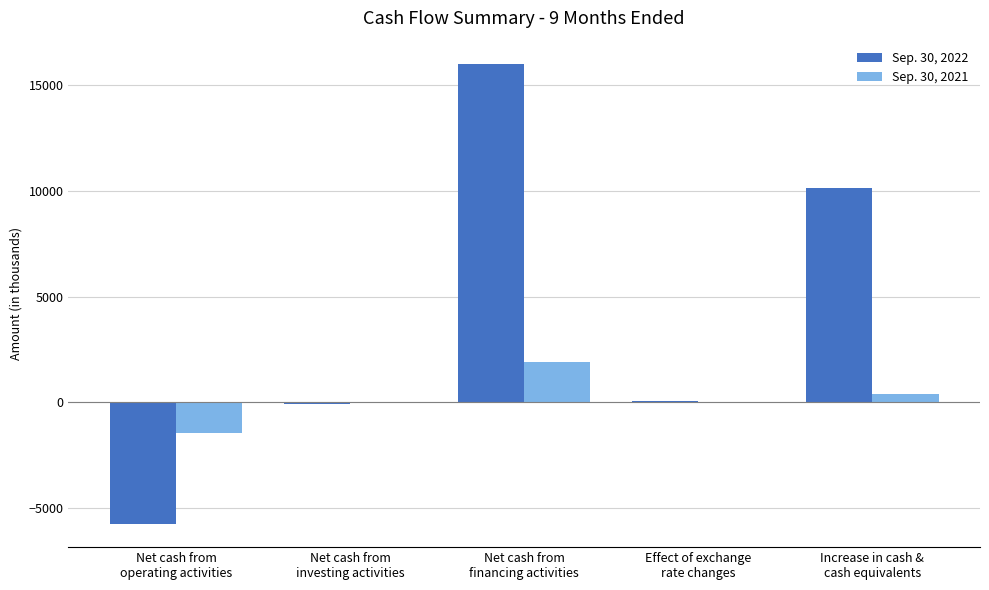

How many groups of bars are there?

5